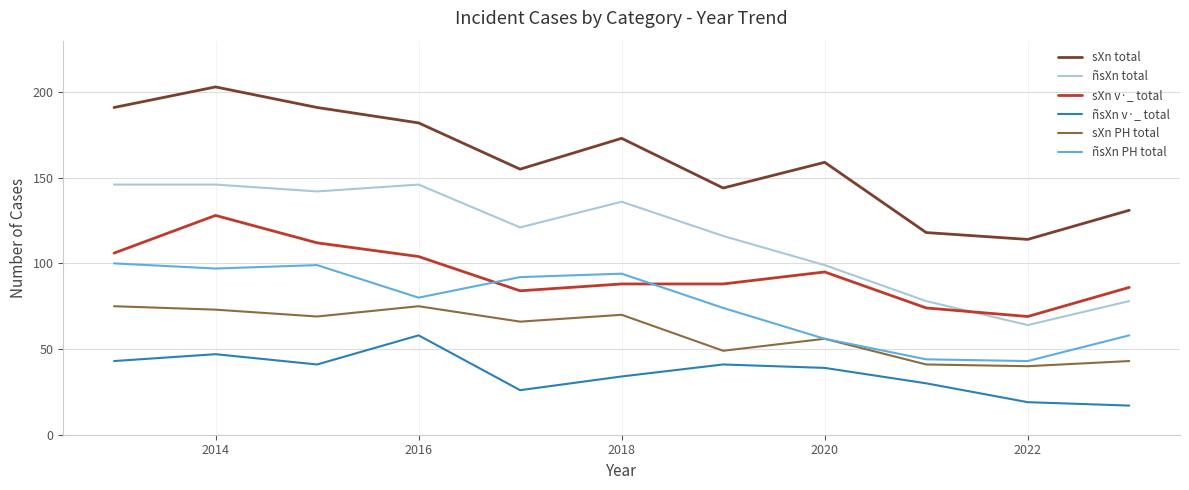

Which series has the largest total across all categories?

sXn total